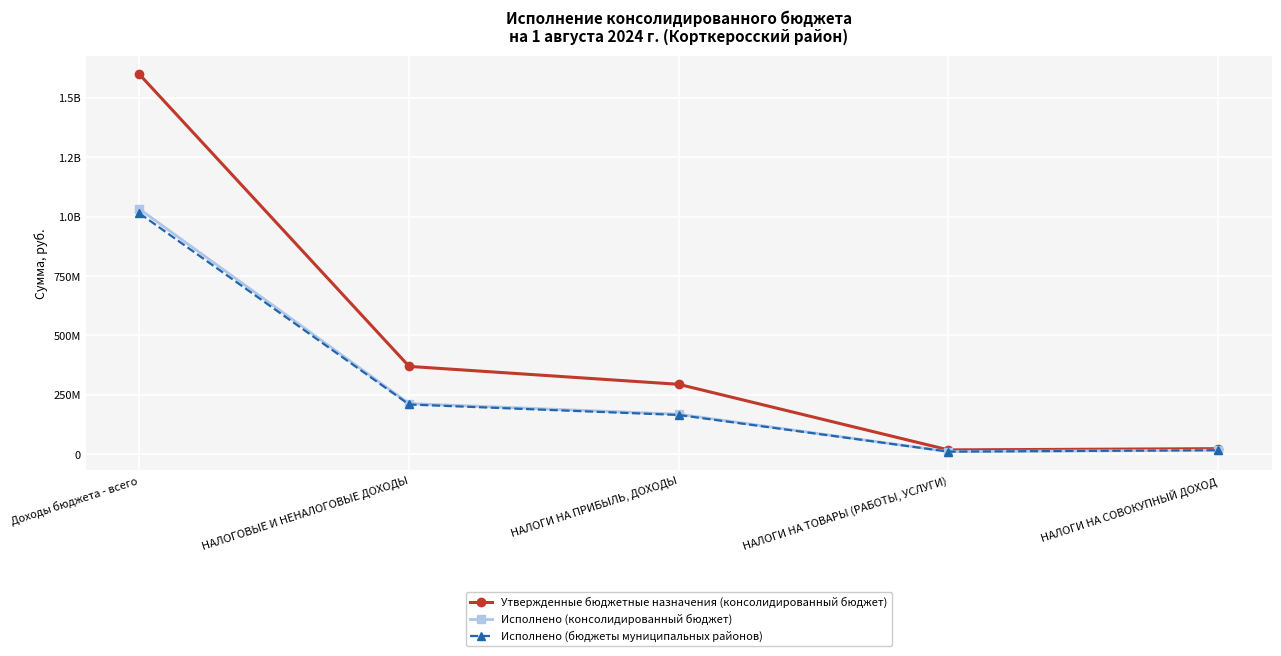

What is the greatest value displayed?

1598469806.7